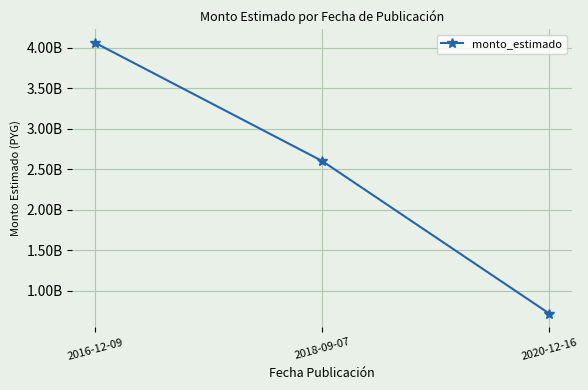

Rank the categories by value from highest to lowest.

2016-12-09, 2018-09-07, 2020-12-16